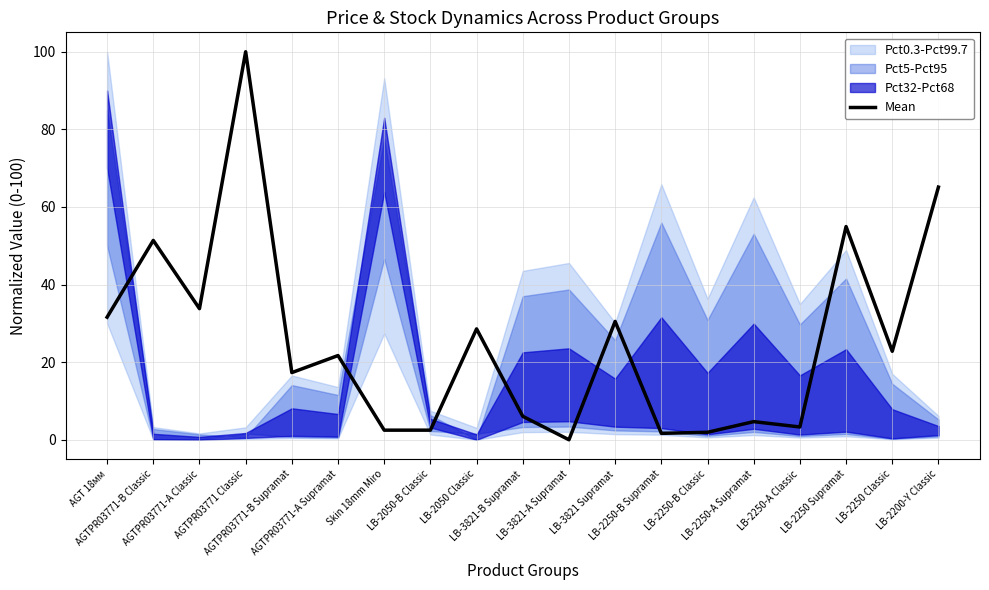

What is the average value?

25.3